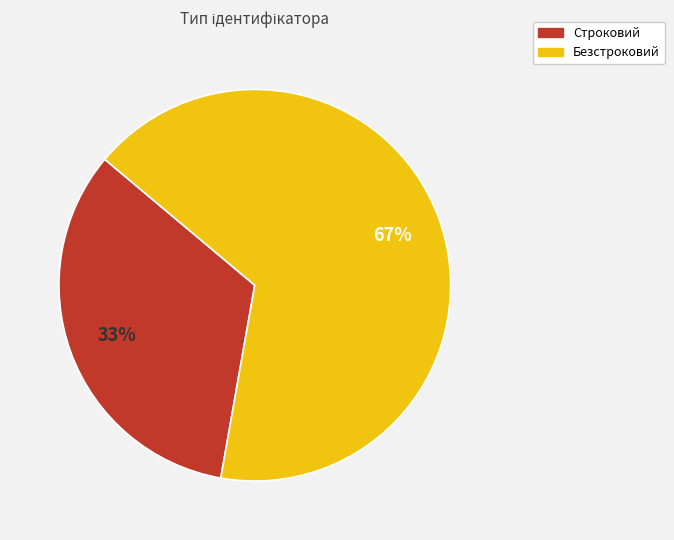

True or false: Строковий accounts for 22% of the total.

False